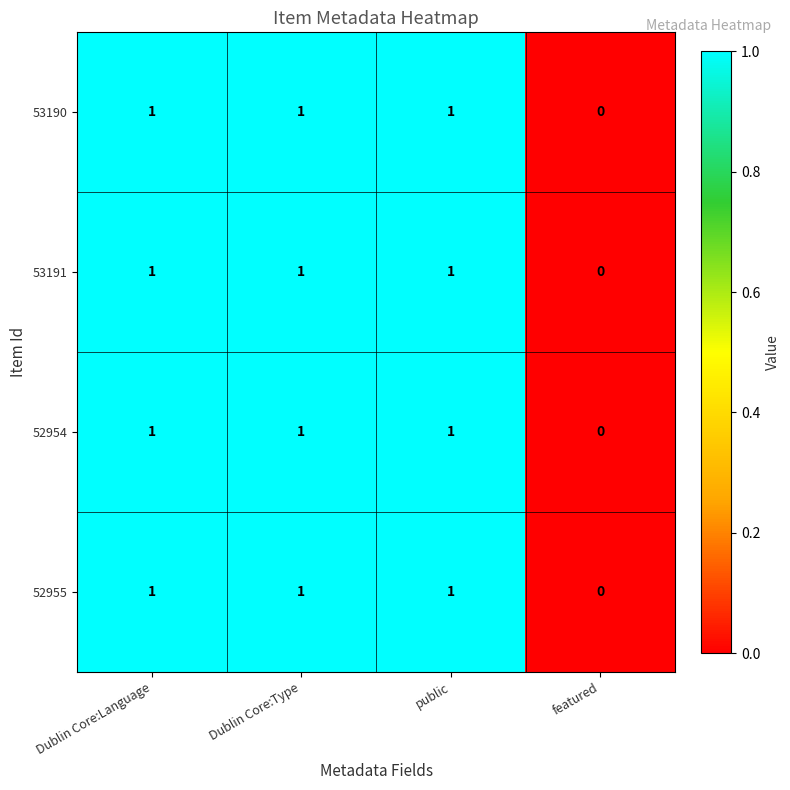

What is the sum of all 52955 values?

3